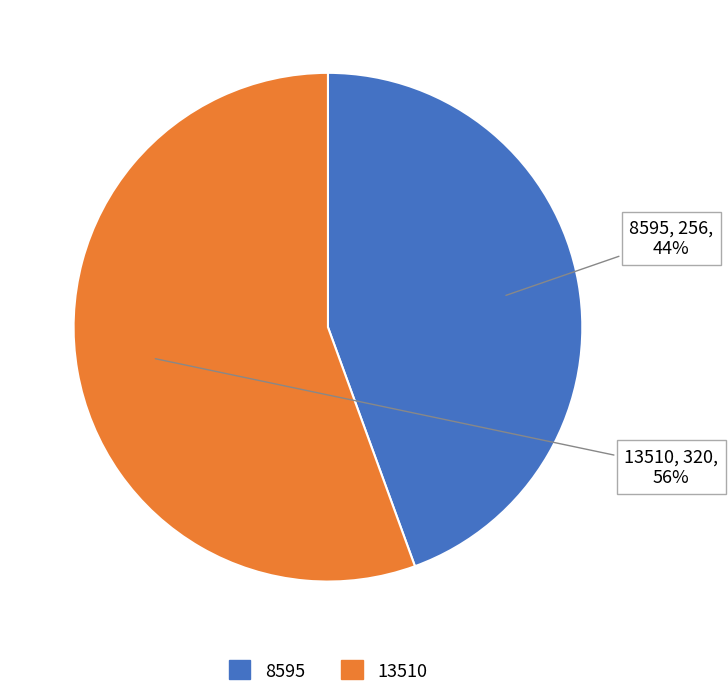

Which has a higher value, 13510 or 8595?

13510